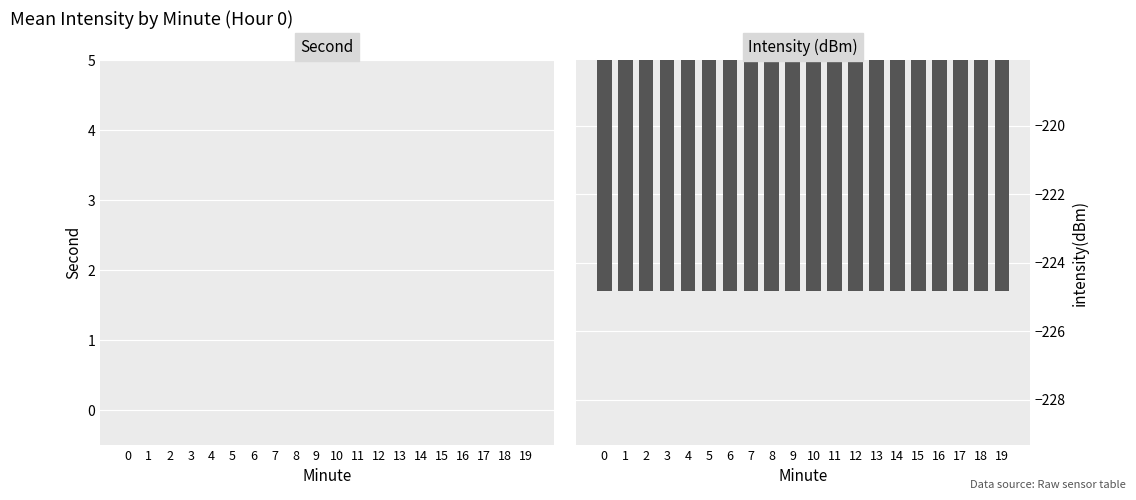

The value of intensity(dBm) at 0 is -224.8. True or false?

True